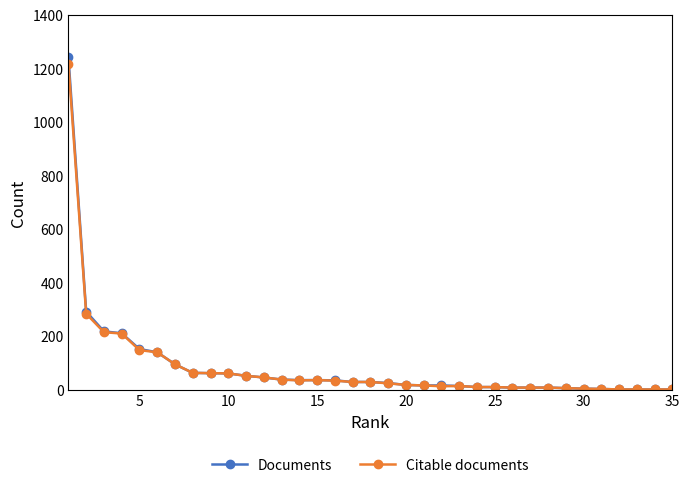

Which series has the largest range (max minus min)?

Documents